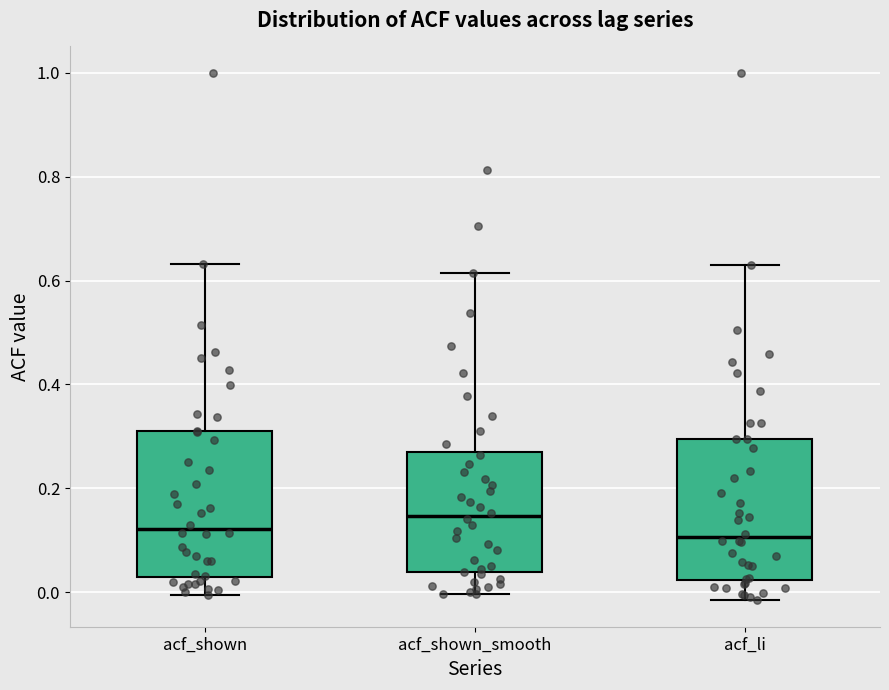

Reading left to right, read every box against the y-axis: the position of its median line, the range the box covers, and the ends of its whiskers. The values are not printed on the chart, so give them approximately, as read against the axis.

acf_shown: median 0.12, box 0.02 to 0.30, whiskers 0.00 to 0.64
acf_shown_smooth: median 0.14, box 0.04 to 0.26, whiskers 0.00 to 0.62
acf_li: median 0.10, box 0.02 to 0.30, whiskers -0.02 to 0.64